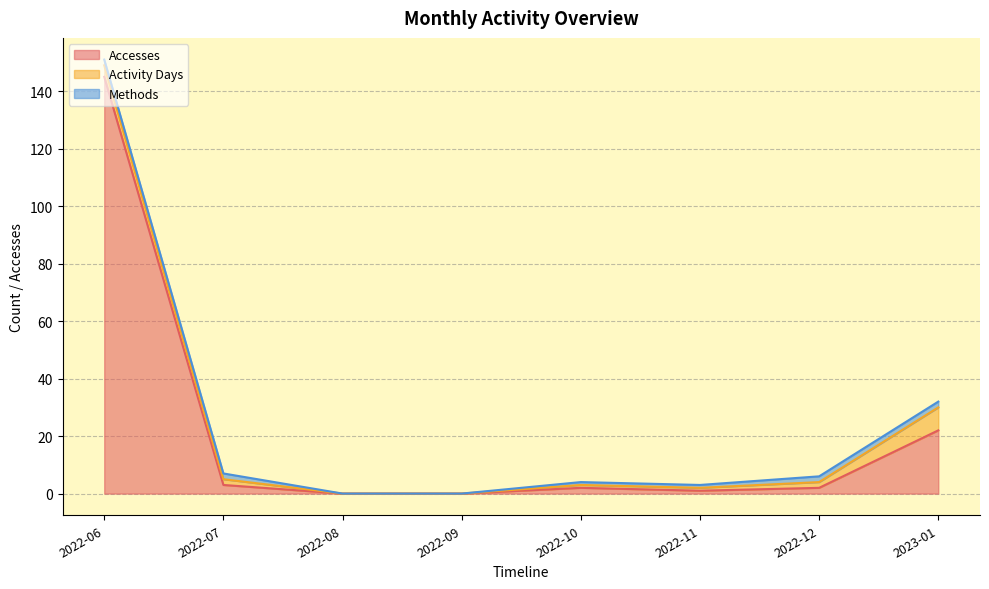

What is the label of the 6th point from the right?

2022-08